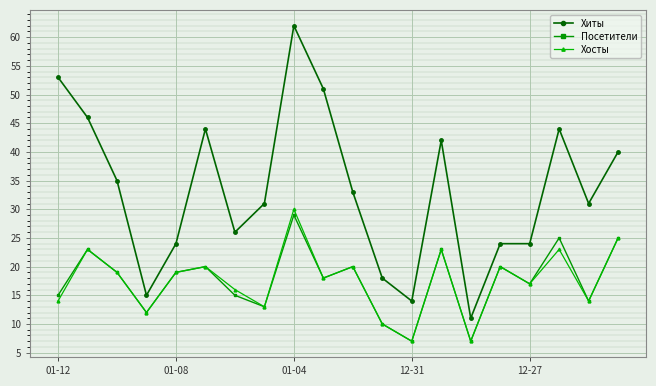

What are all the series names shown in the legend?

Хиты, Посетители, Хосты